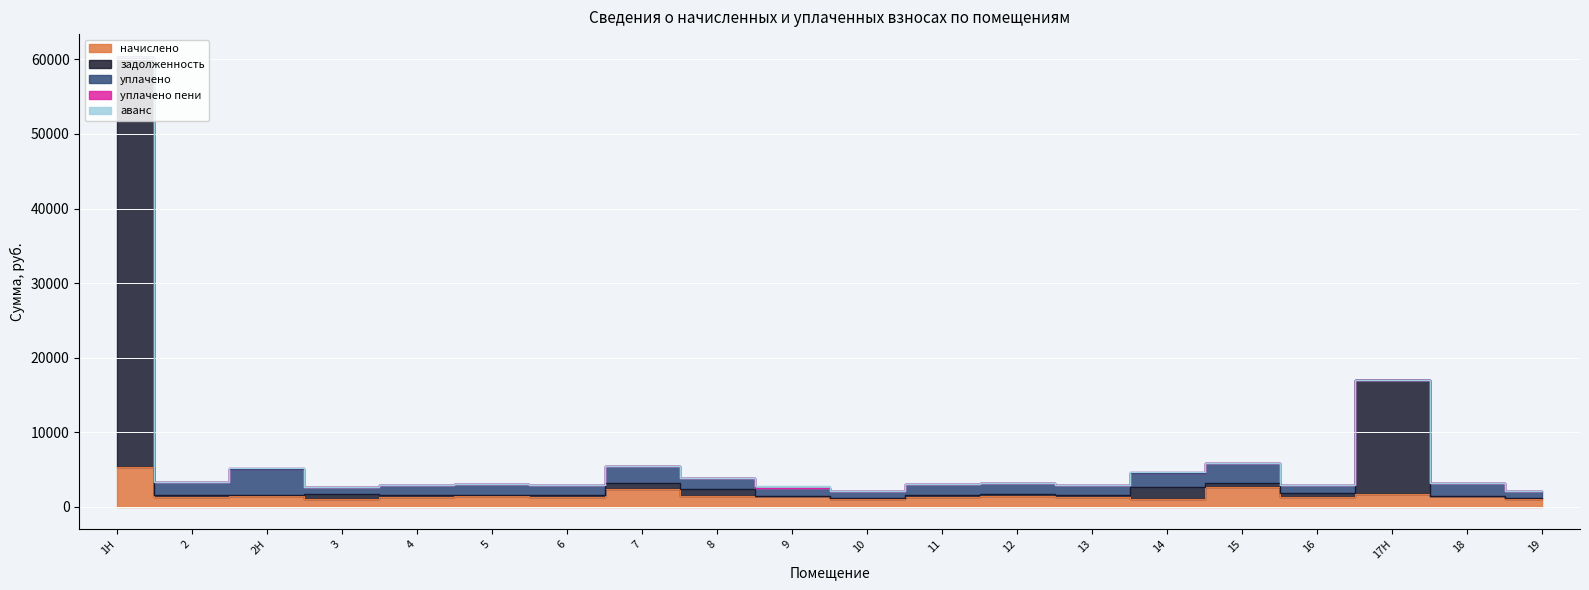

What is the difference between the уплачено values at 3 and 10?

119.7